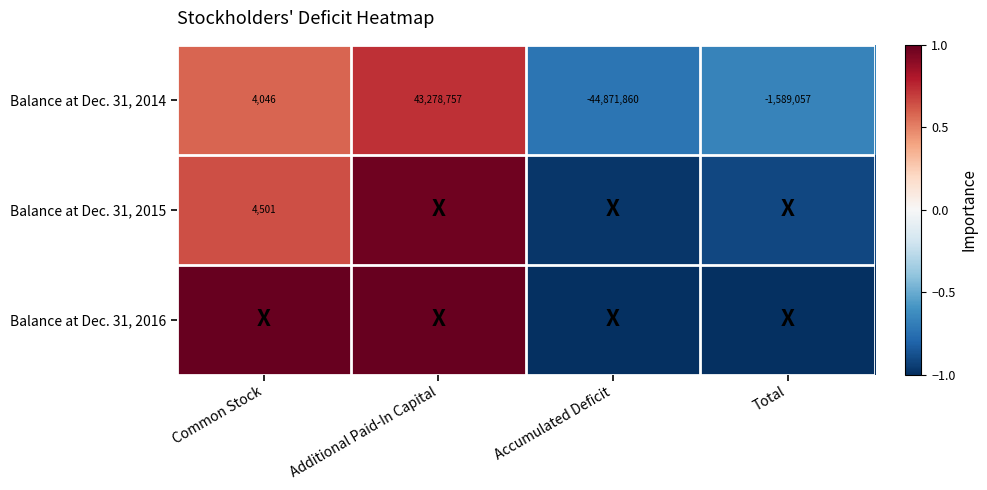

At which label does Balance at Dec. 31, 2014 reach its minimum?

Accumulated Deficit